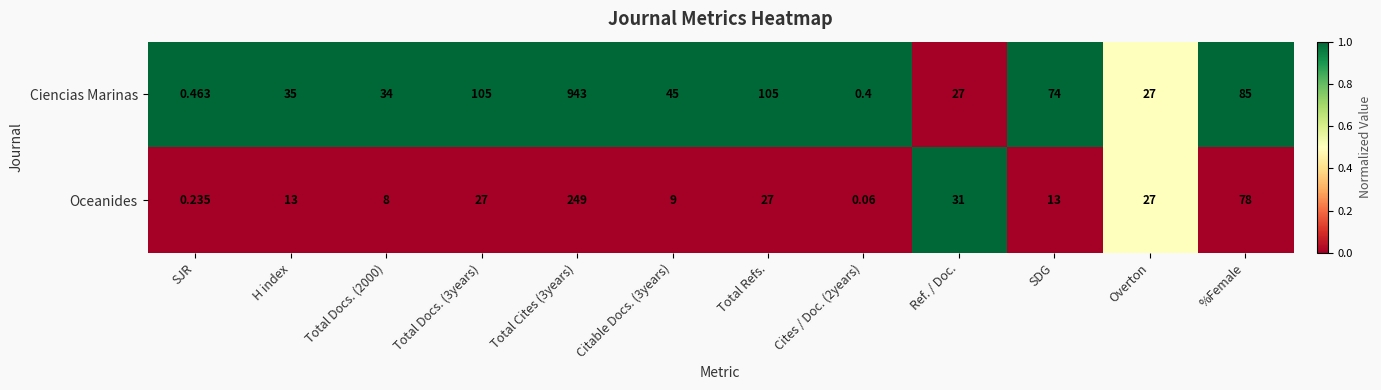

Rank the series by their average value, from lowest to highest.

Oceanides, Ciencias Marinas